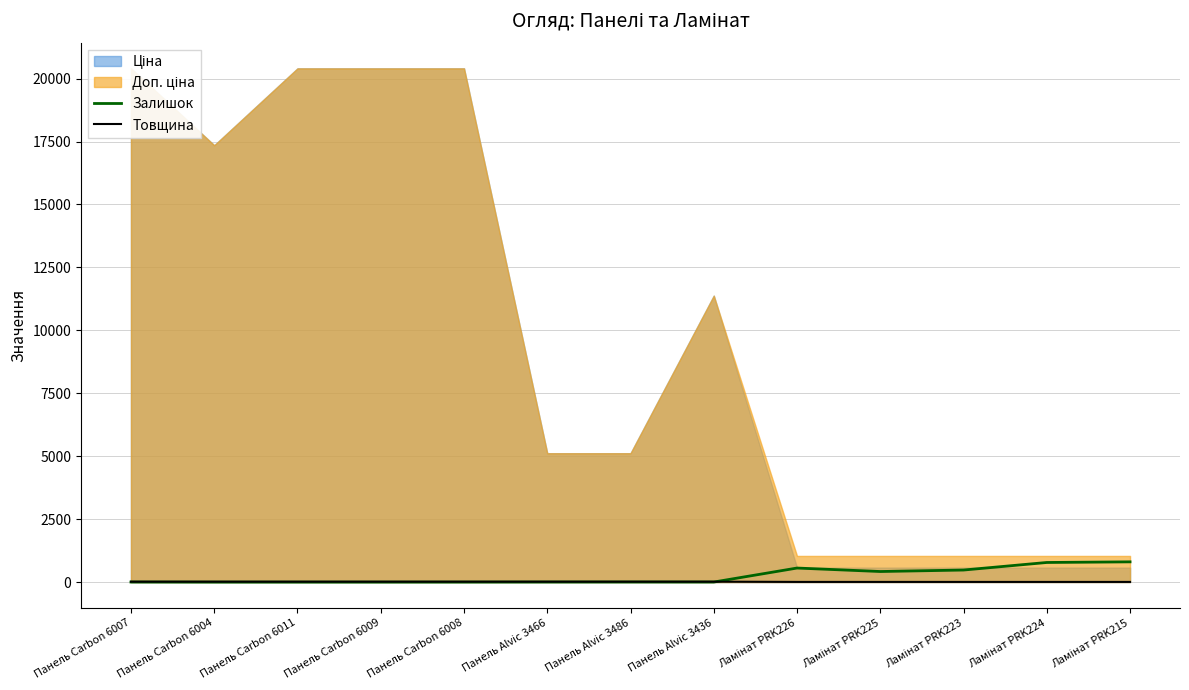

How many values in the Залишок series are below 3?

4